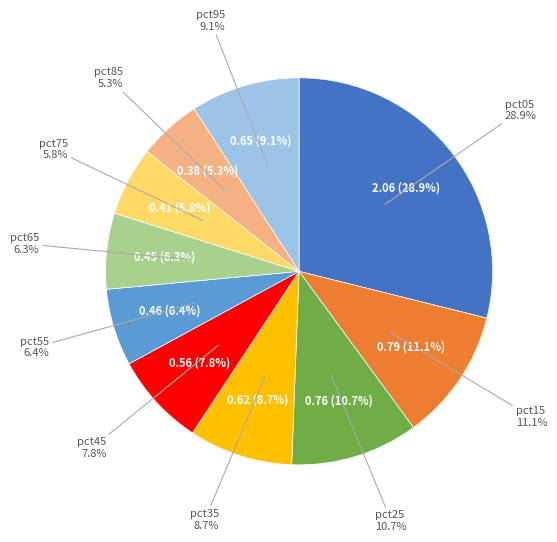

Does any single category account for the majority?

No